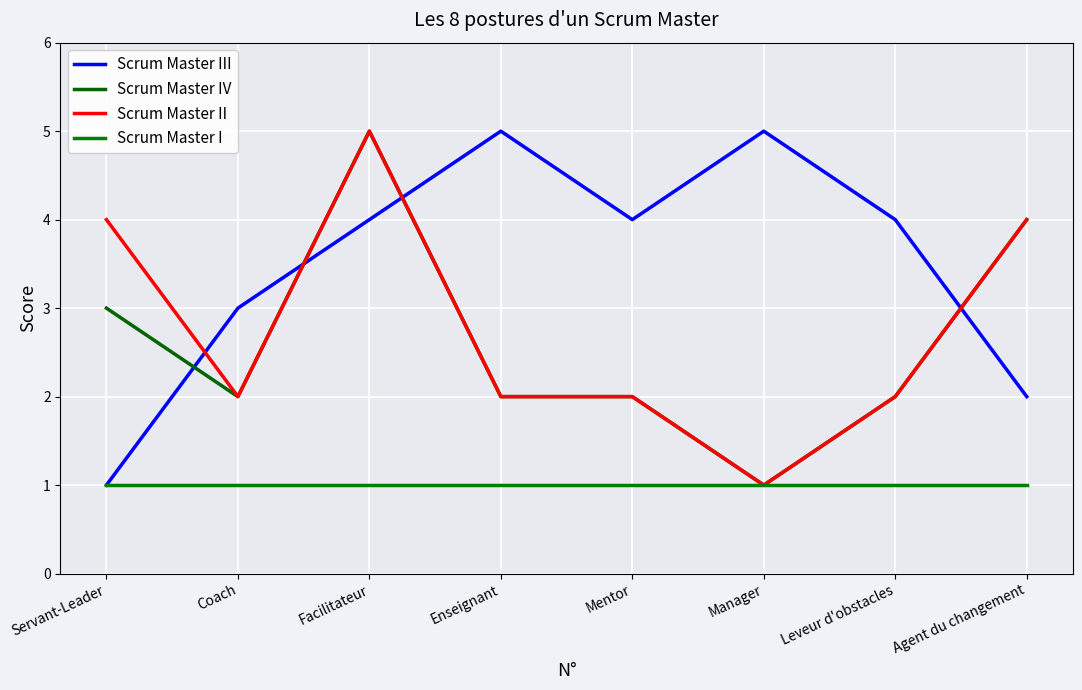

Does the chart have visible grid lines?

Yes